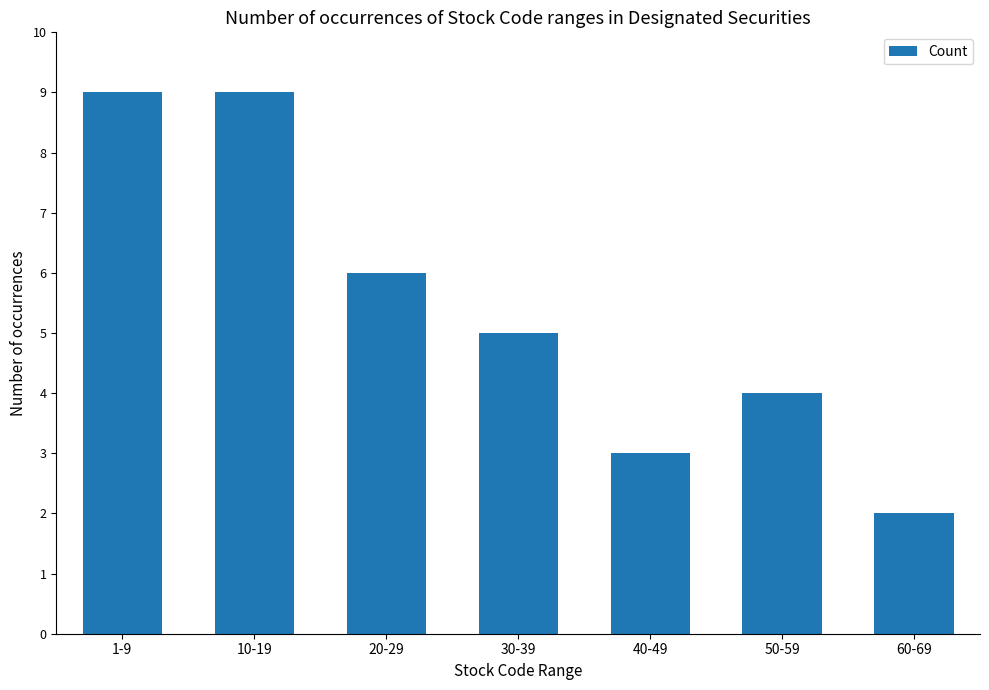

How many distinct data groups are displayed?

1